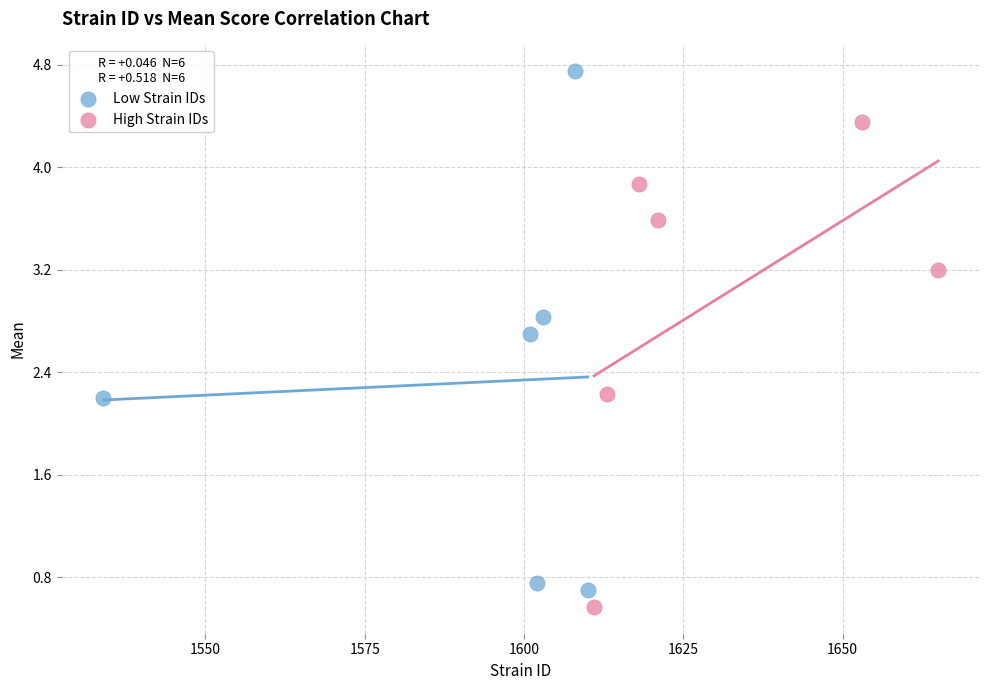

Which series has the widest spread of Y values?

Low Strain IDs